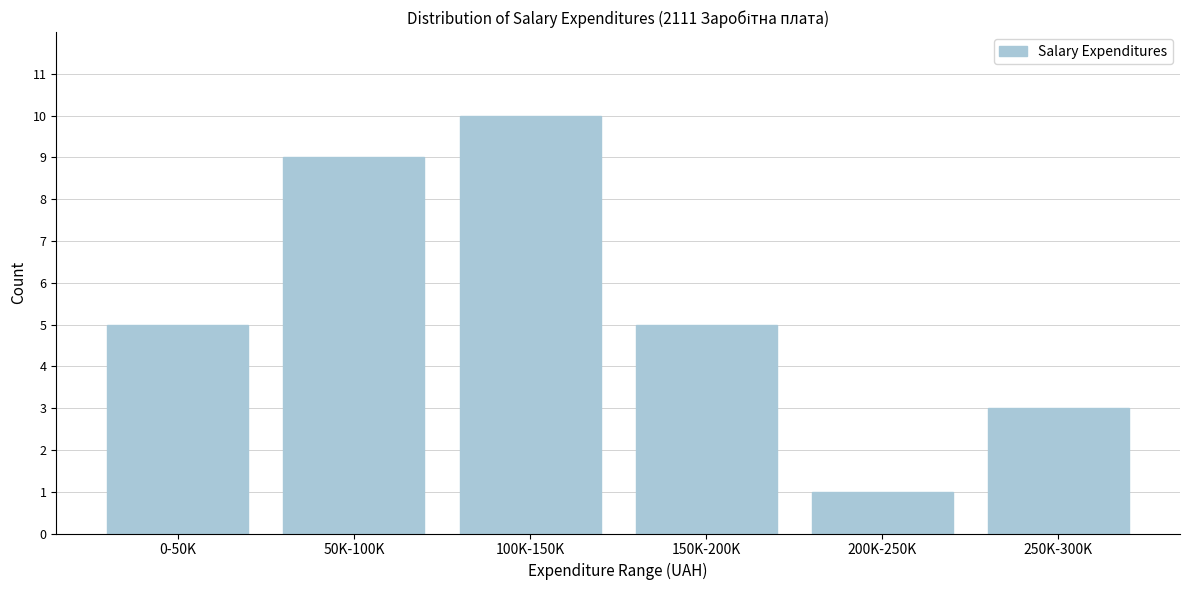

Reading right to left, list all the values displayed in this chart.

3	1	5	10	9	5